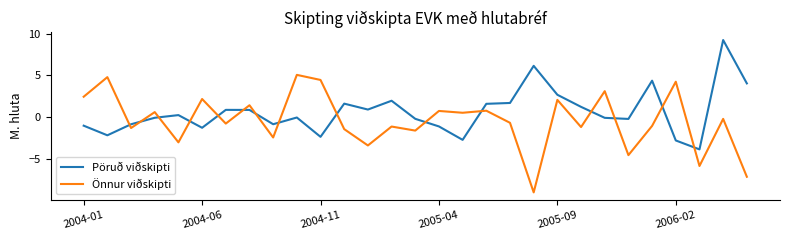

What is the maximum value for Pöruð viðskipti?

9.3